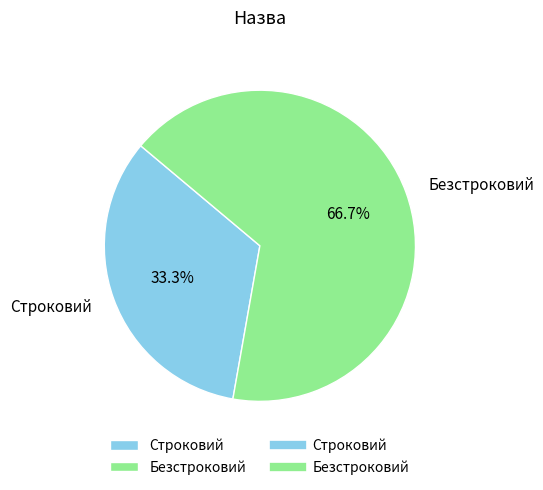

How many slices are in this pie chart?

2